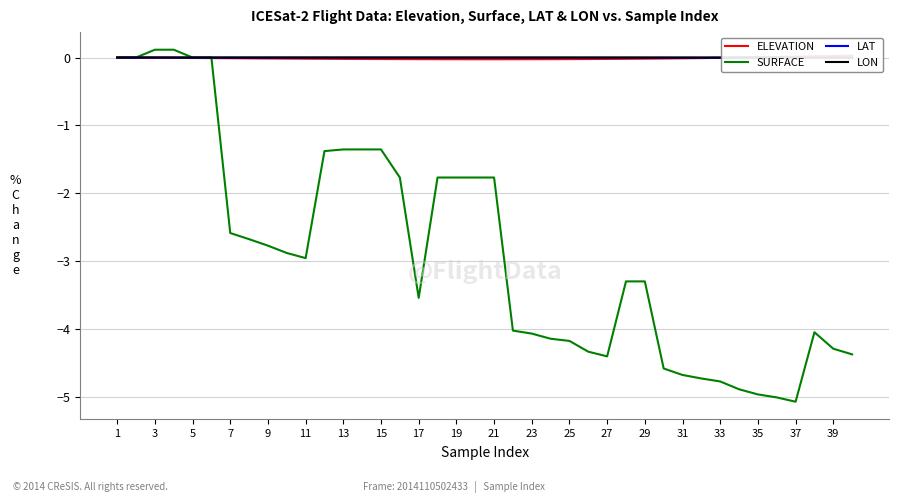

True or false: SURFACE has a value of -2.8 at 9.

True